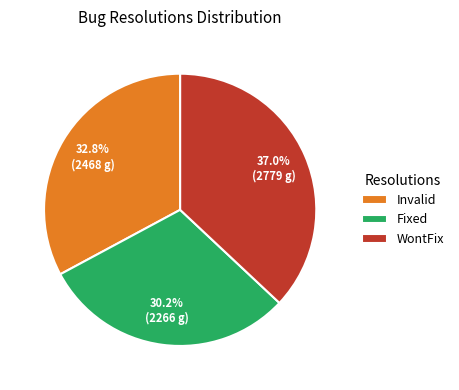

The WontFix slice represents 37% of the pie. True or false?

True